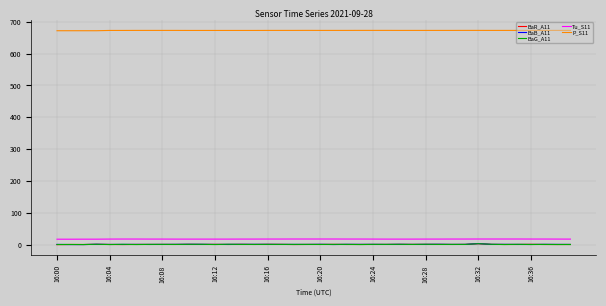

True or false: P_S11 and BaB_A11 intersect in this chart.

False